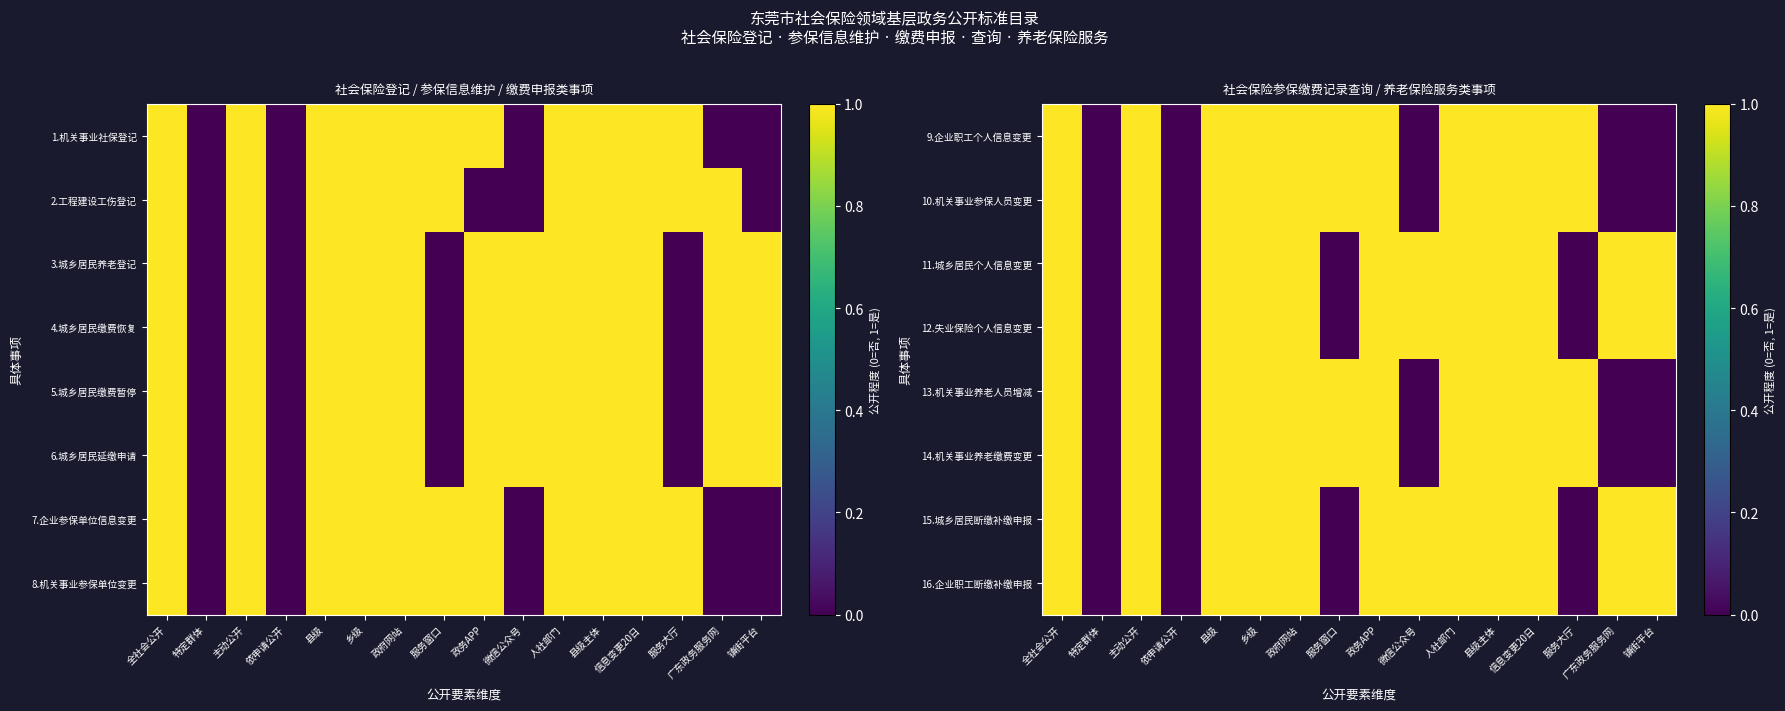

The 11.城乡居民个人信息变更 series shows 1 at 全社会公开. True or false?

True